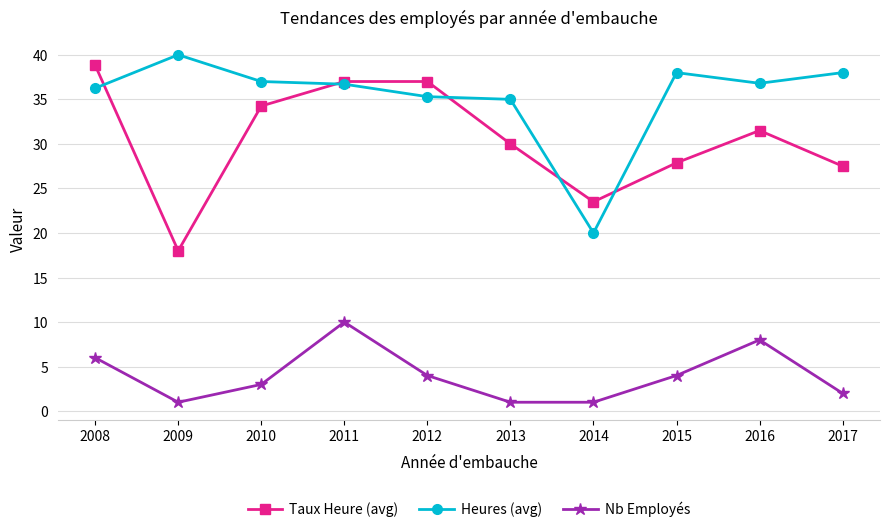

True or false: Taux Heure (avg) and Nb Employés intersect in this chart.

False